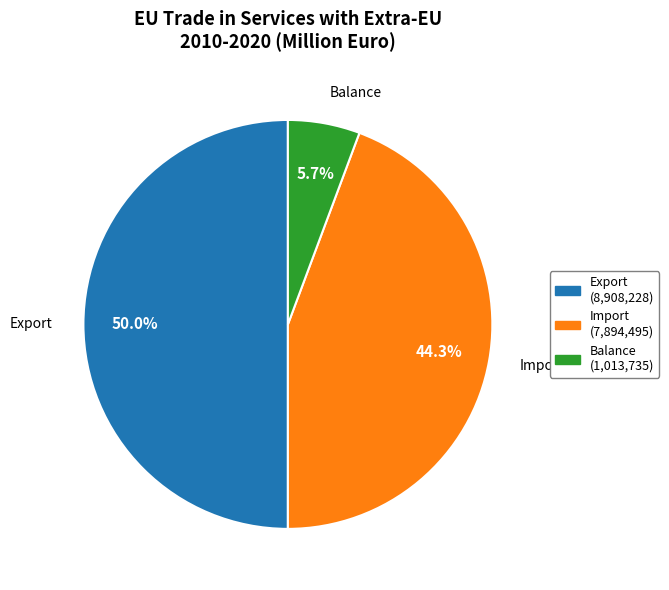

Does Balance represent more than half of the total?

No